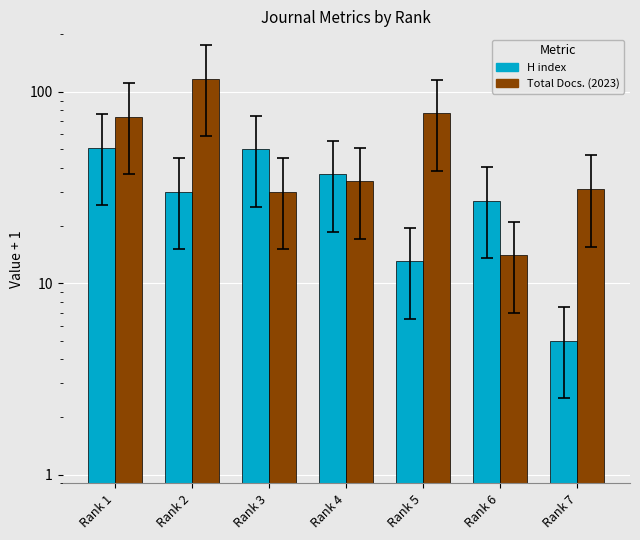

How many series are shown in this chart?

2